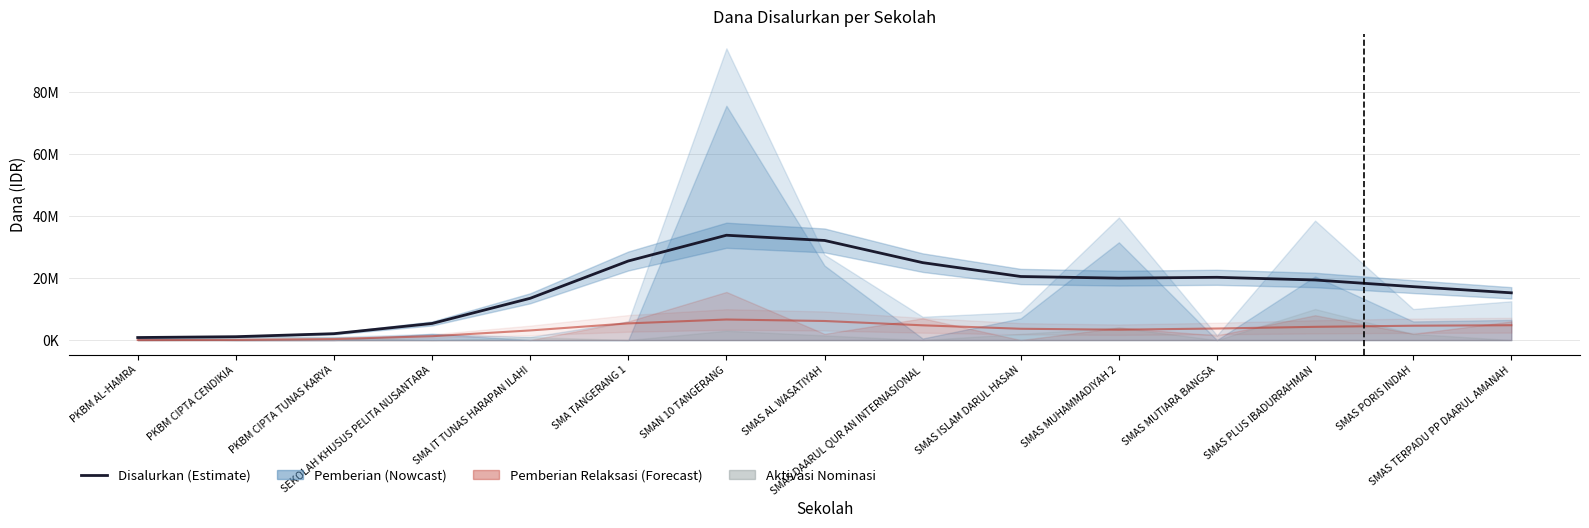

What is the change in value from PKBM AL-HAMRA to SMAS ISLAM DARUL HASAN?

+19662020